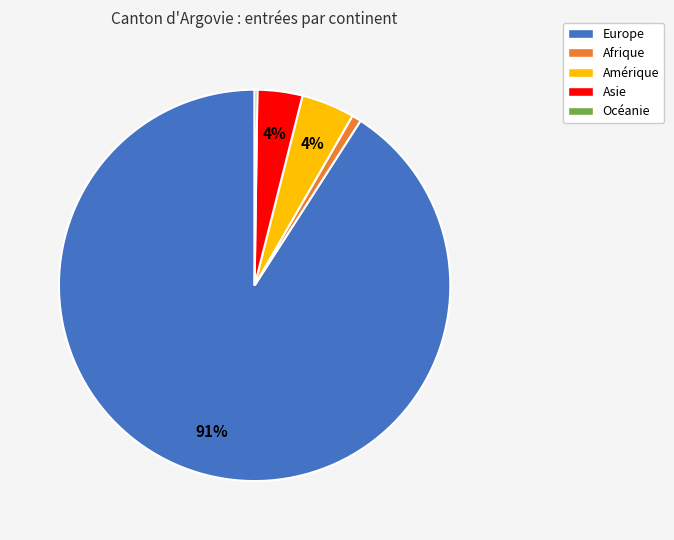

Do Amérique and Asie together represent more than half of the pie?

No